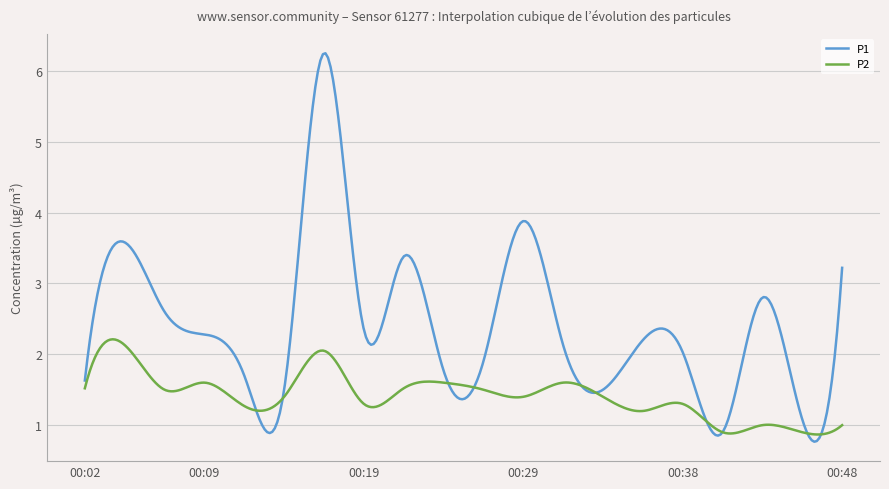

List the series in order of their peak value, lowest first.

P2, P1